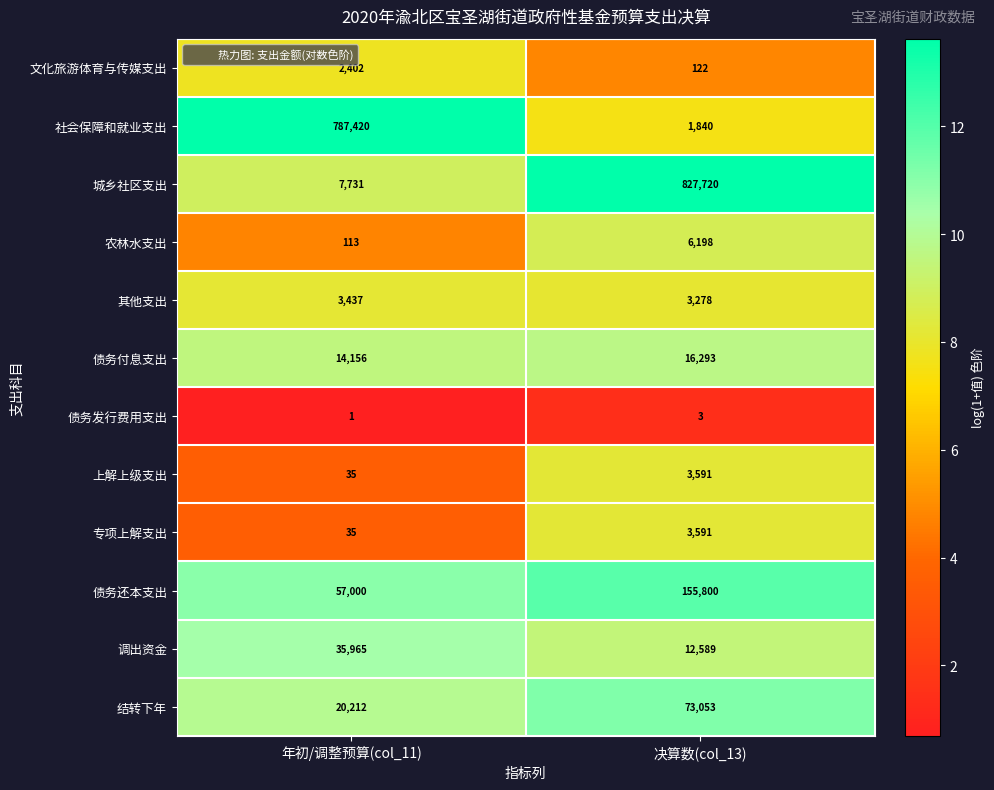

At which category is the sum across all series the highest?

决算数(col_13)